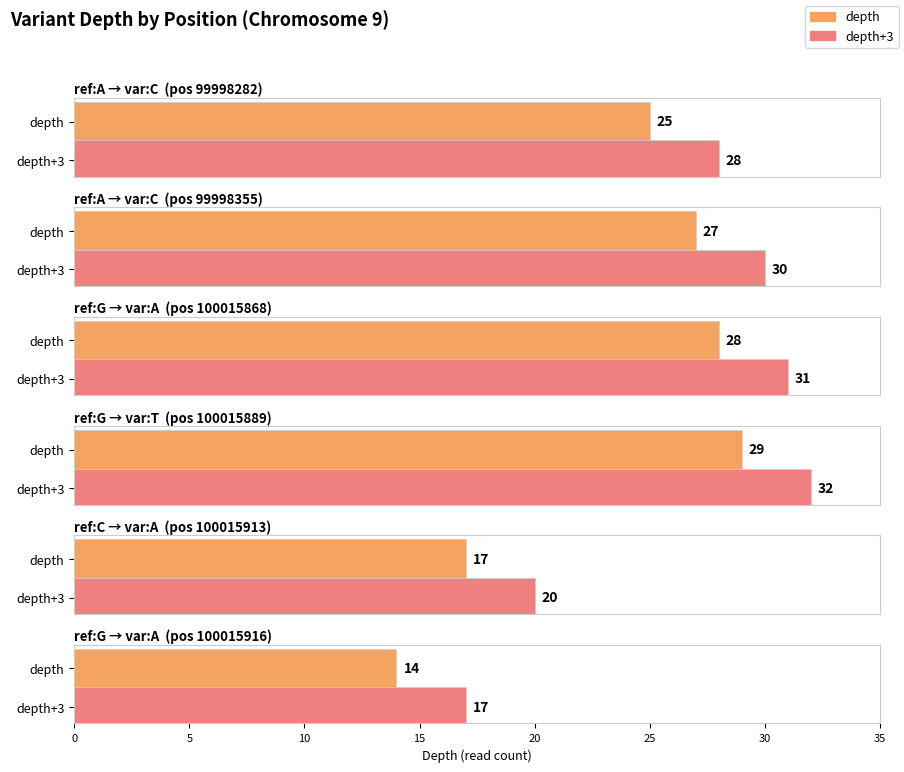

Is it true that the value at 100015913 is 29?

False